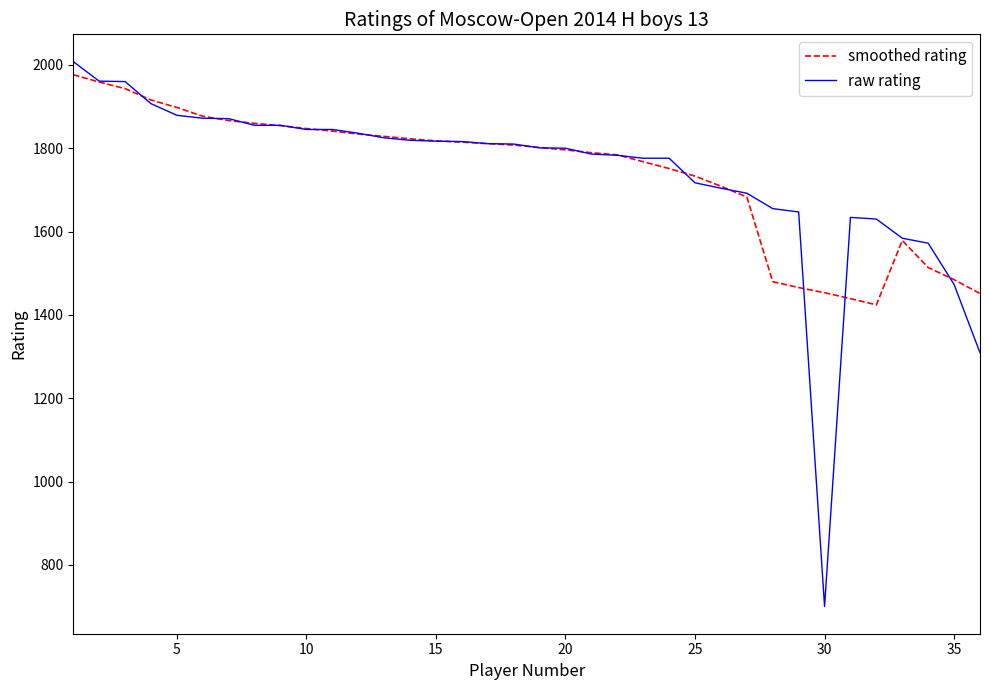

Which series has the widest spread of values?

raw rating